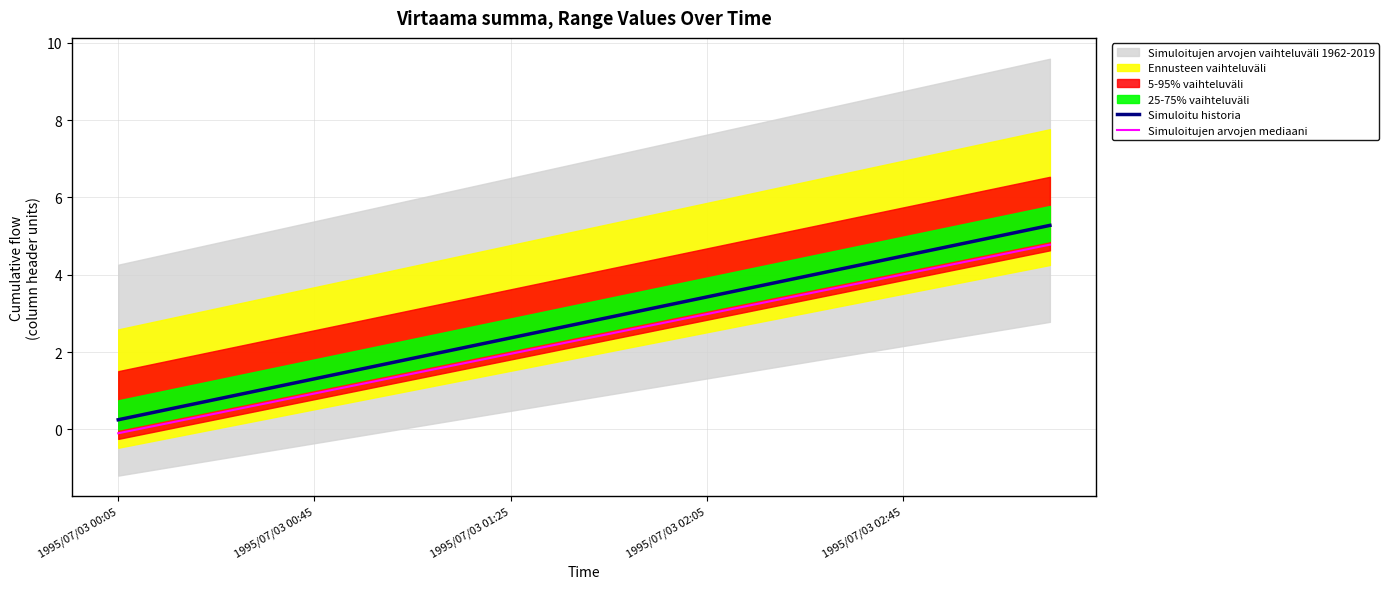

True or false: Simuloitujen arvojen mediaani and Simuloitu historia intersect in this chart.

False